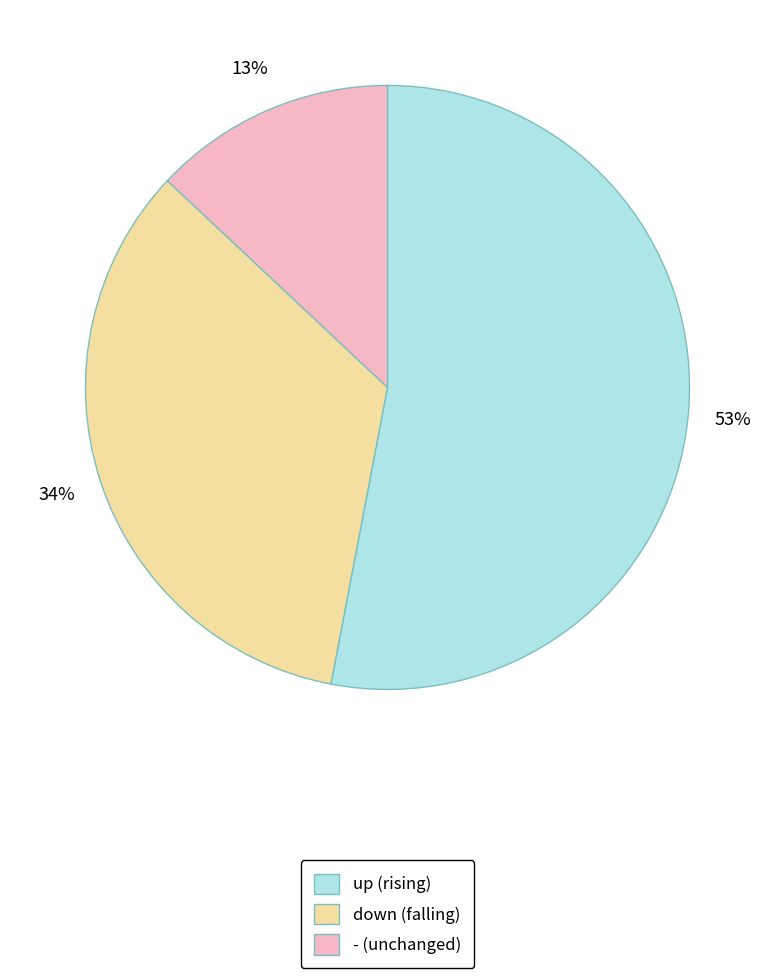

Approximately how many times larger is the value at down compared to -?

2.6